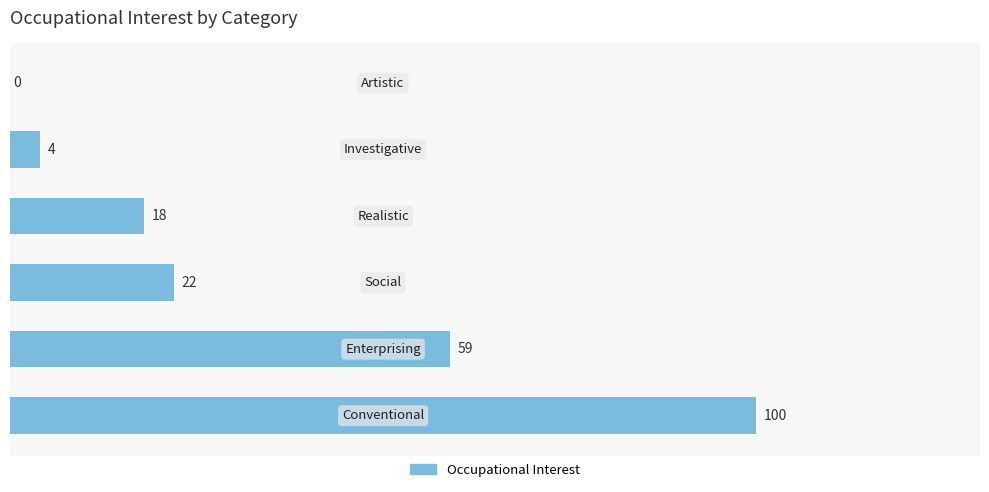

What is the greatest value displayed?

100